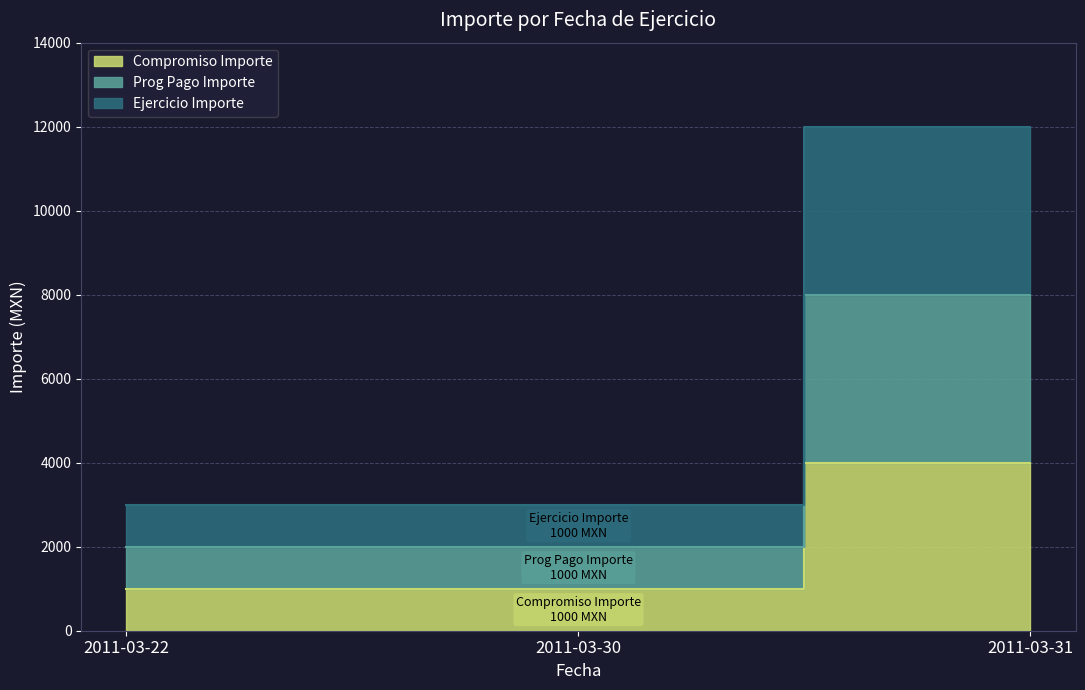

How many lines are shown in the chart?

3